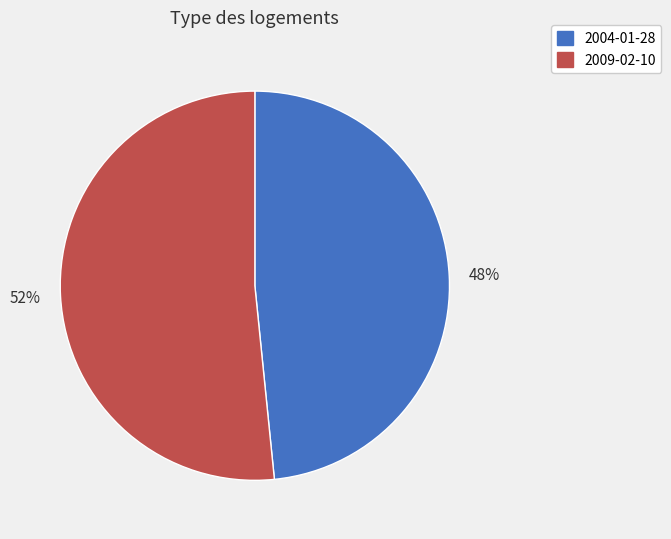

To the nearest percent, what is the average slice percentage?

50%